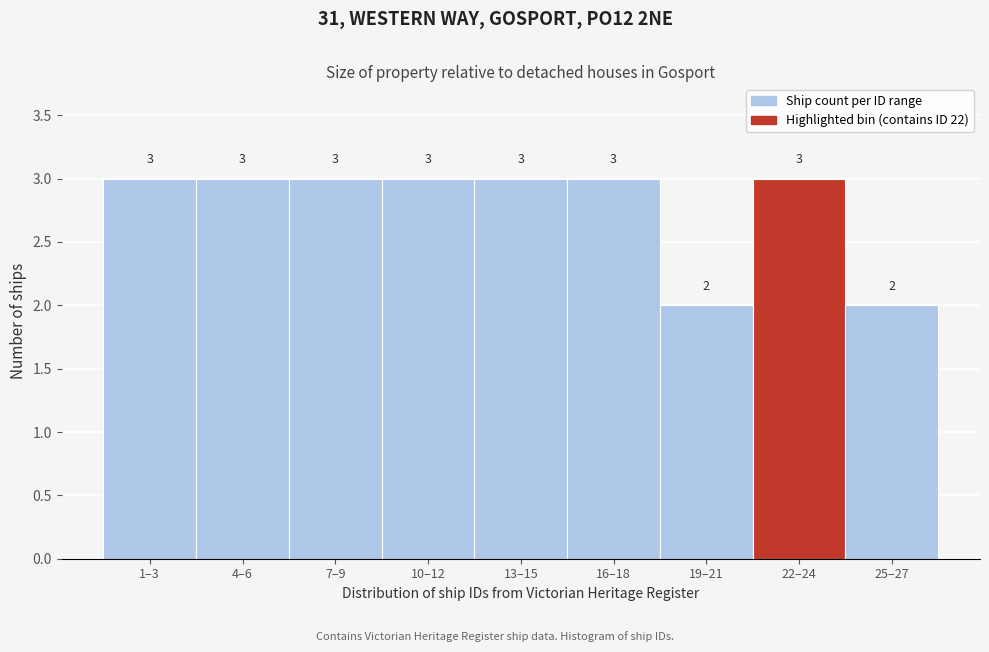

Reading right to left, list all the values displayed in this chart.

25–27=2	22–24=3	19–21=2	16–18=3	13–15=3	10–12=3	7–9=3	4–6=3	1–3=3